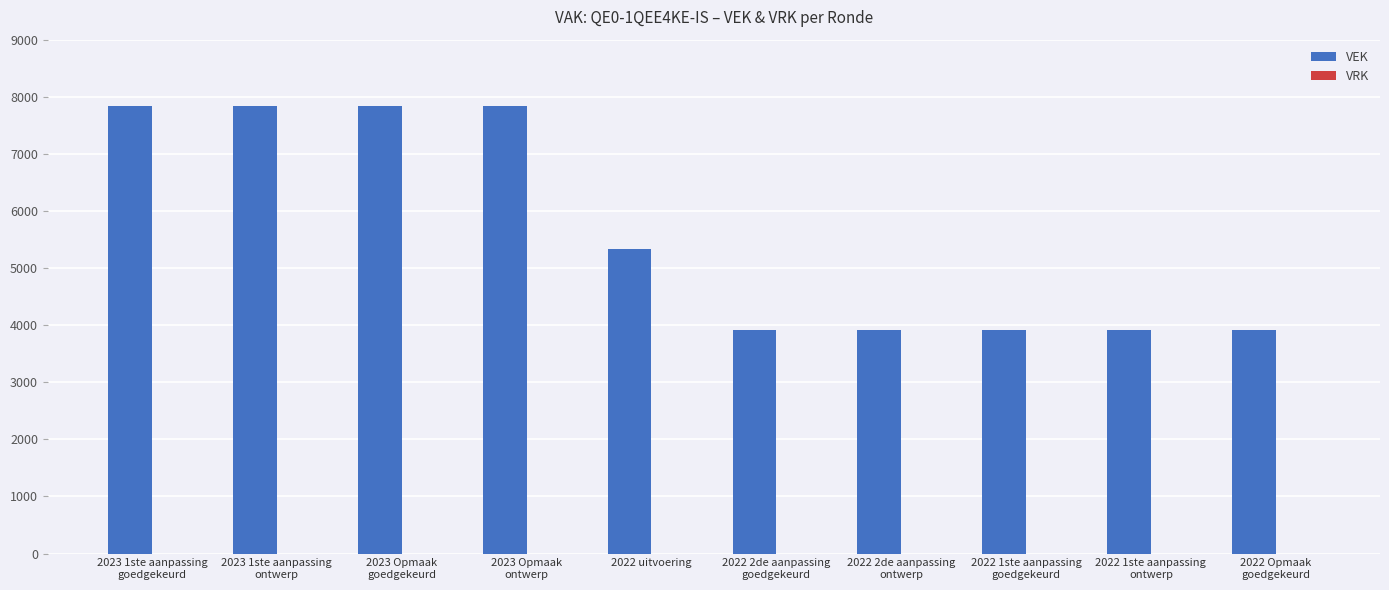

What is the sum of all values?

56285